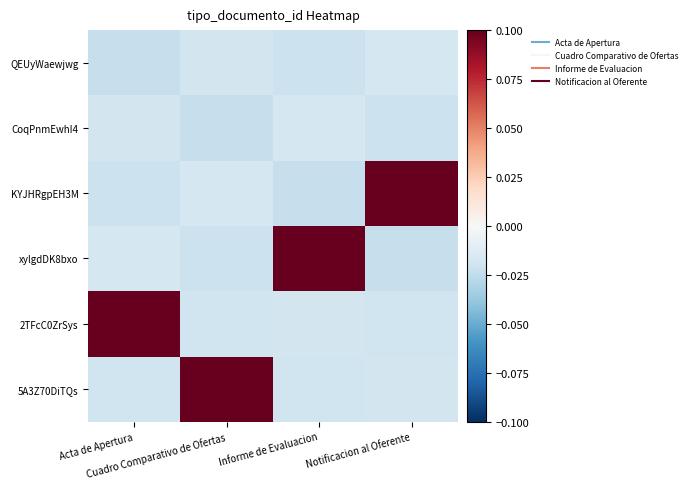

List the labels in order of 5A3Z70DiTQs value, smallest first.

Acta de Apertura, Informe de Evaluacion, Notificacion al Oferente, Cuadro Comparativo de Ofertas